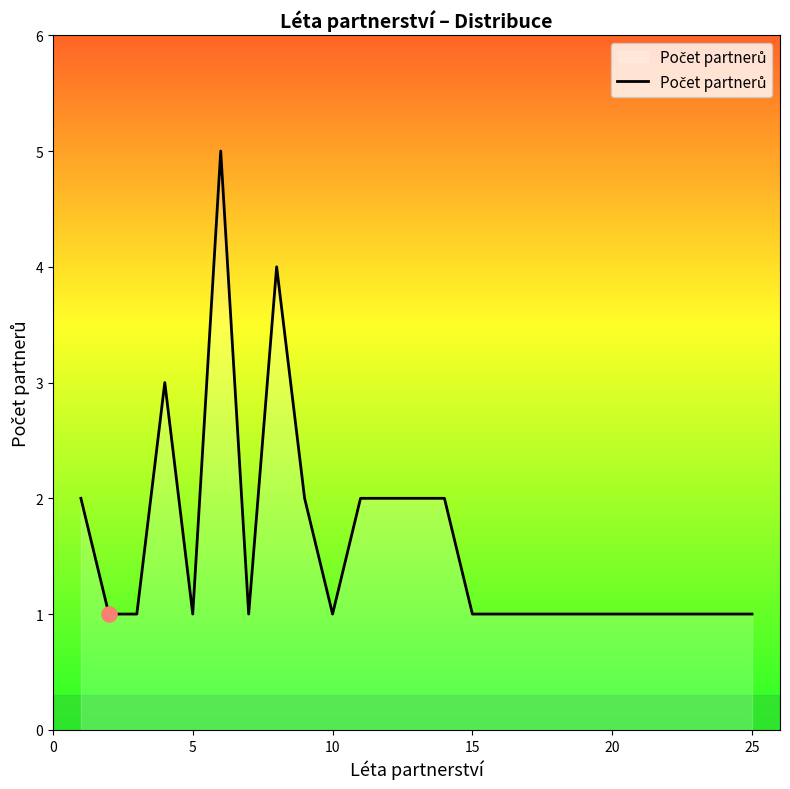

What is the greatest value displayed?

5